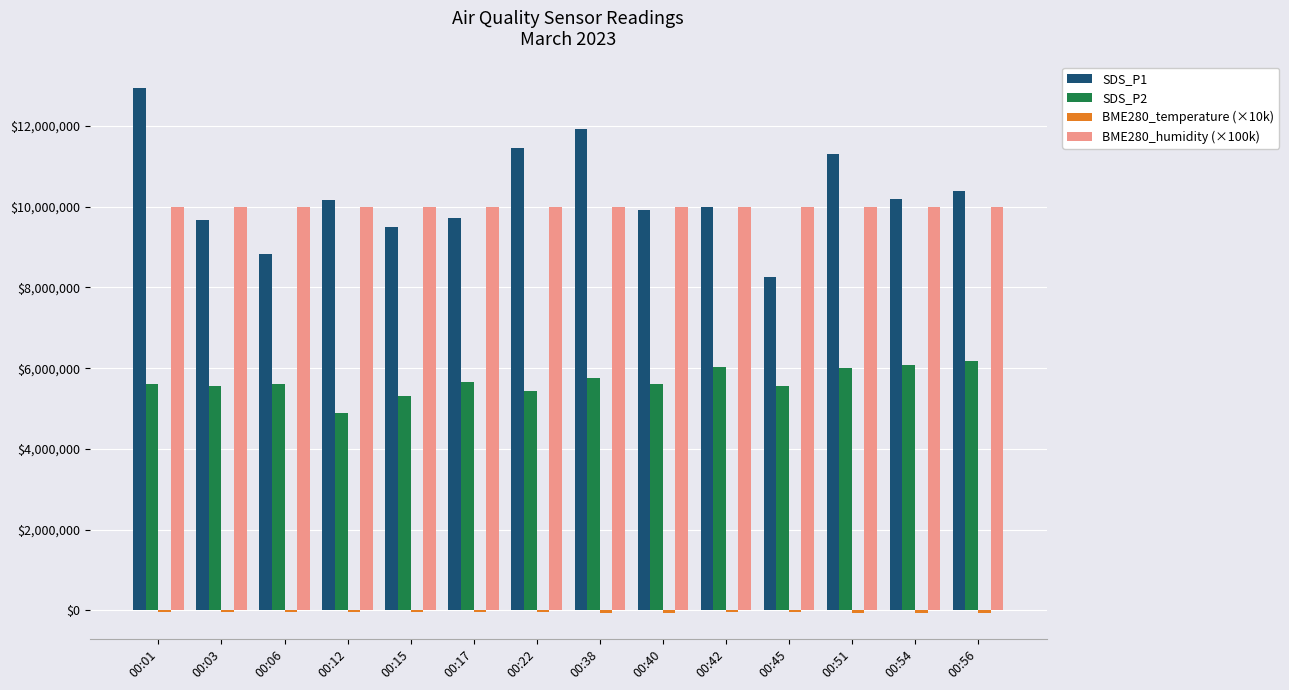

What is the maximum value for SDS_P2?

6180000.0